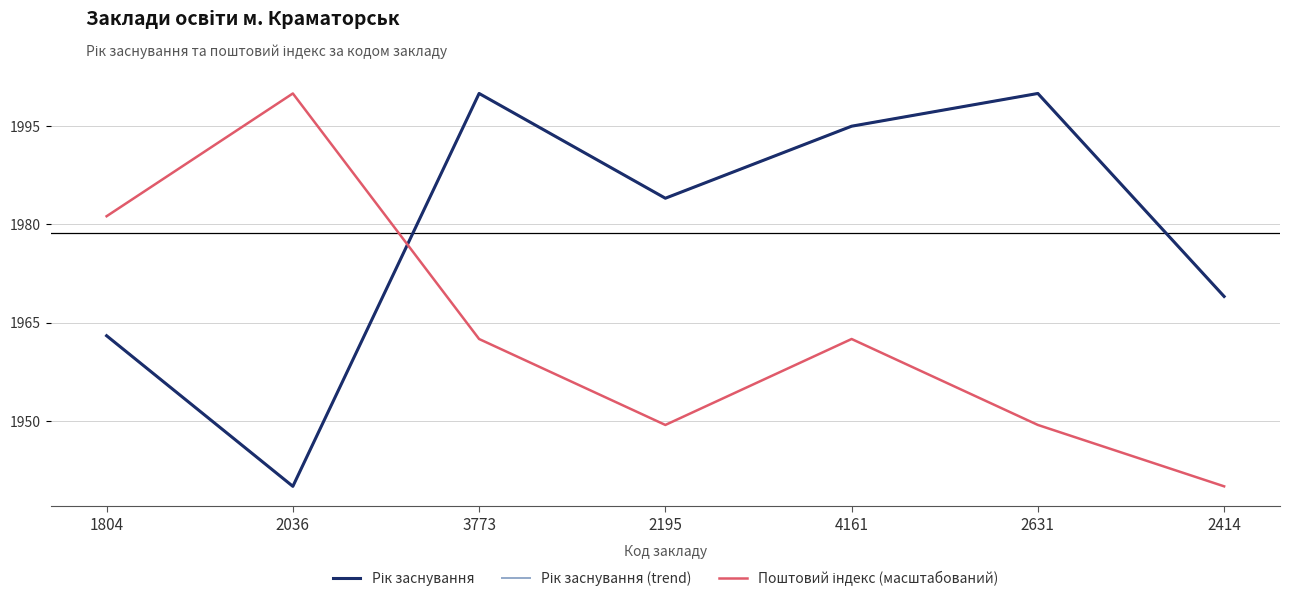

What is the difference between the Рік заснування values at 3773 and 2036?

60.0